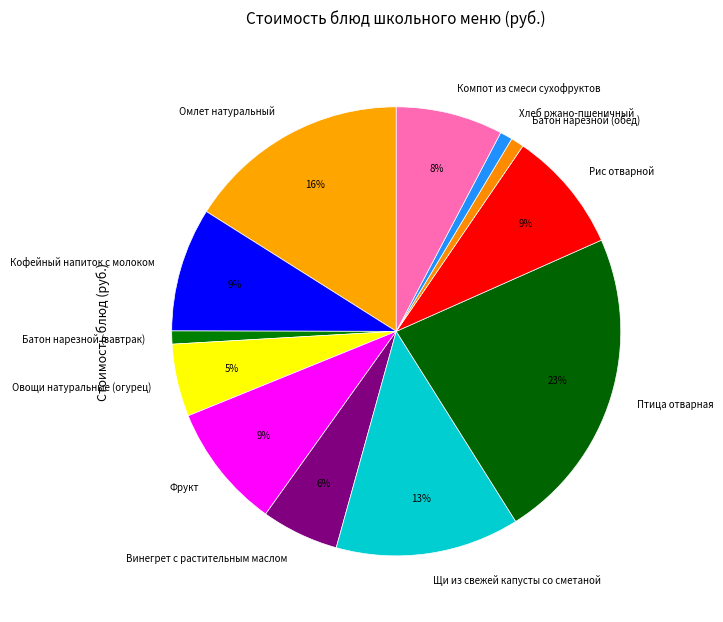

Which category has the biggest portion of the pie?

Птица отварная